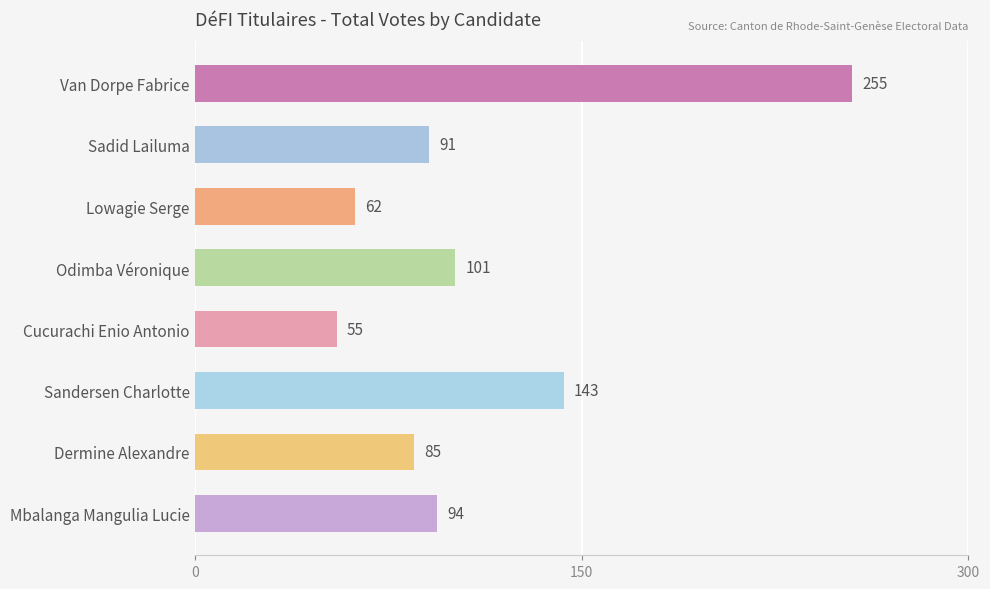

List the labels in order of value, smallest first.

Cucurachi Enio Antonio, Lowagie Serge, Dermine Alexandre, Sadid Lailuma, Mbalanga Mangulia Lucie, Odimba Véronique, Sandersen Charlotte, Van Dorpe Fabrice